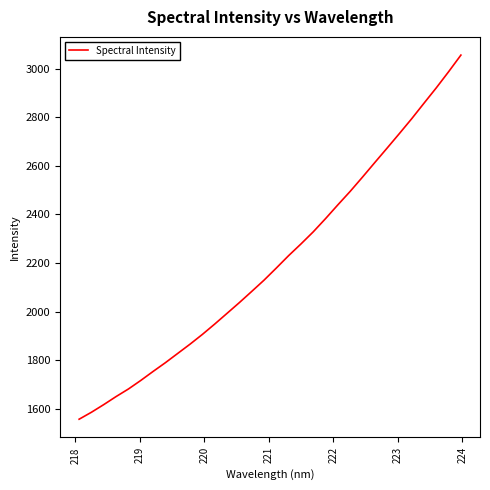

What is the maximum value shown in the chart?

3056.7